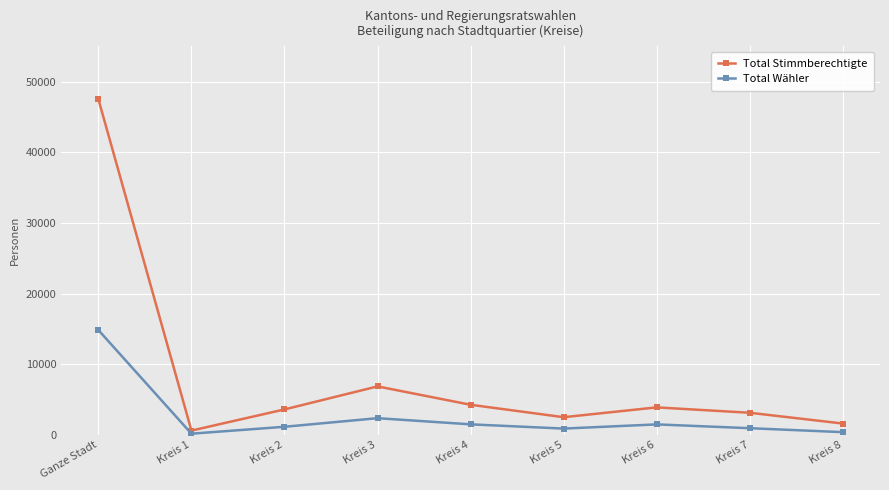

What are all the series names shown in the legend?

Total Stimmberechtigte, Total Wähler